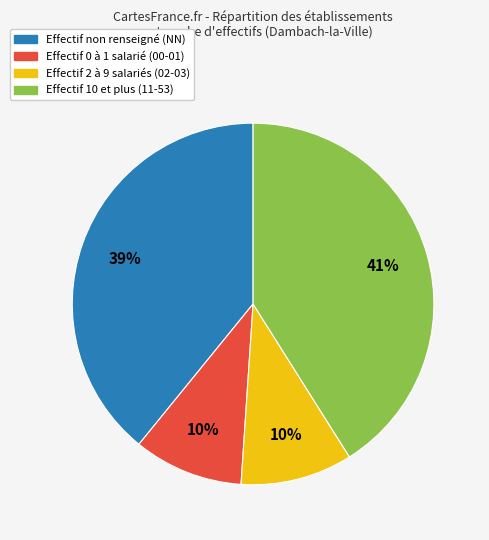

Is there any slice that represents more than half of the pie?

No